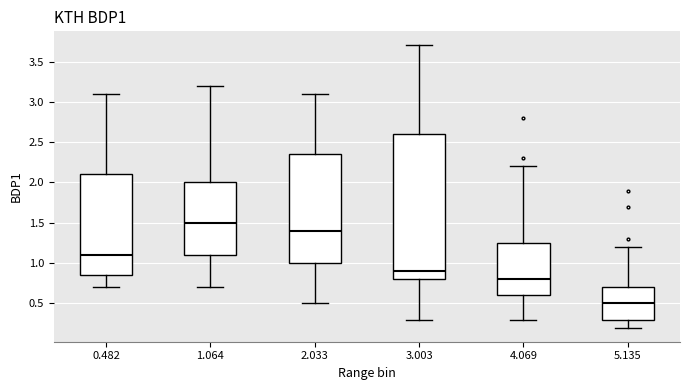

Where does the median line of the box at x = 3.003 sit on the y-axis? The values are not printed on the chart, so give them approximately, as read against the axis.

0.90